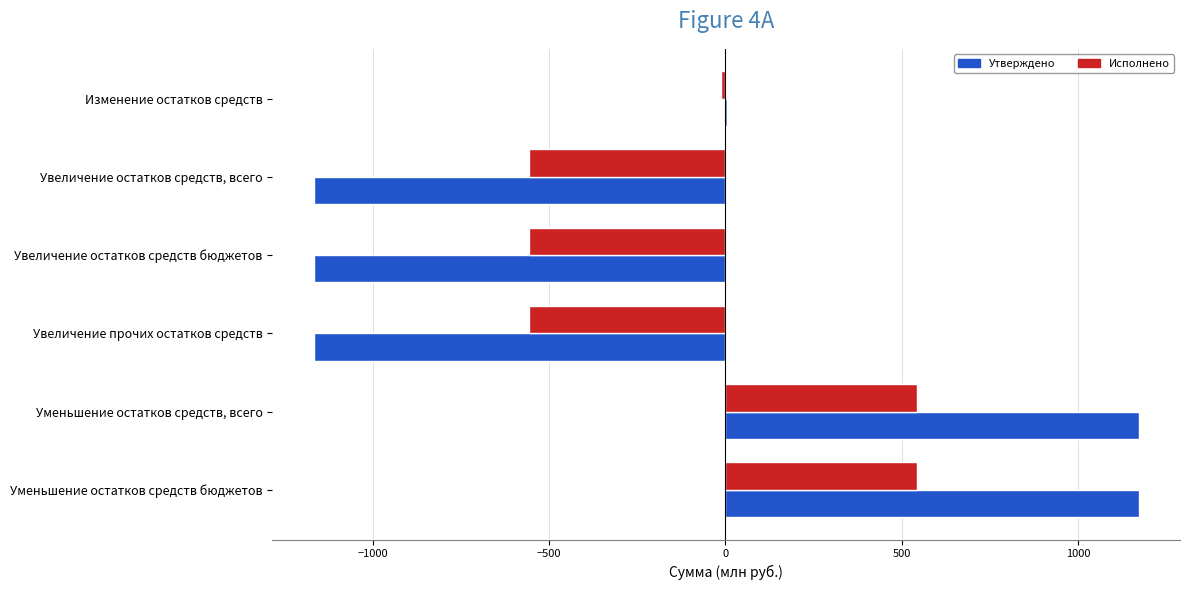

What value does the Исполнено series have at Уменьшение остатков средств, всего?

543.0